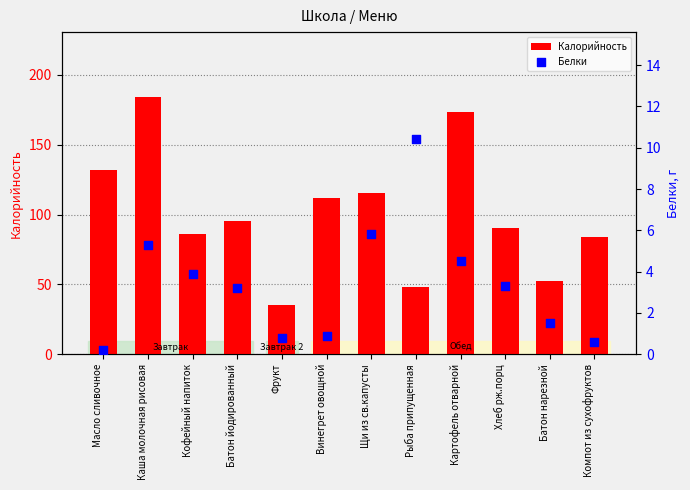

At how many categories does at least one series exceed 49?

10